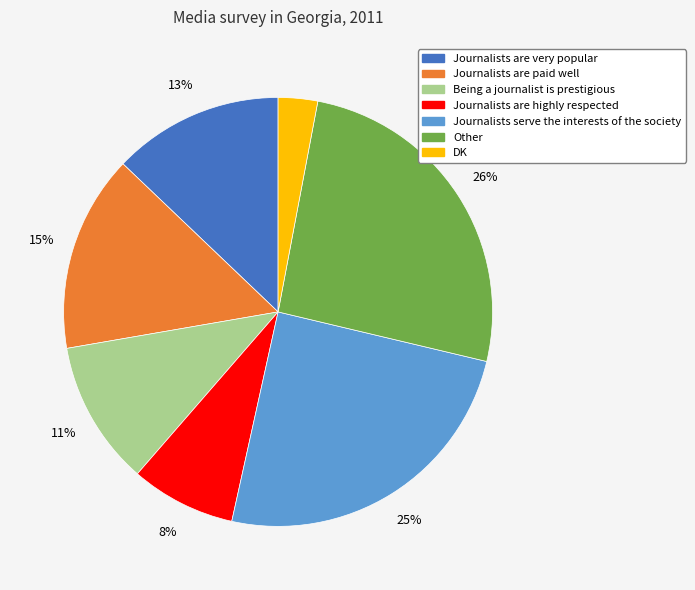

What percentage is the Journalists are very popular slice, to the nearest percent?

13%